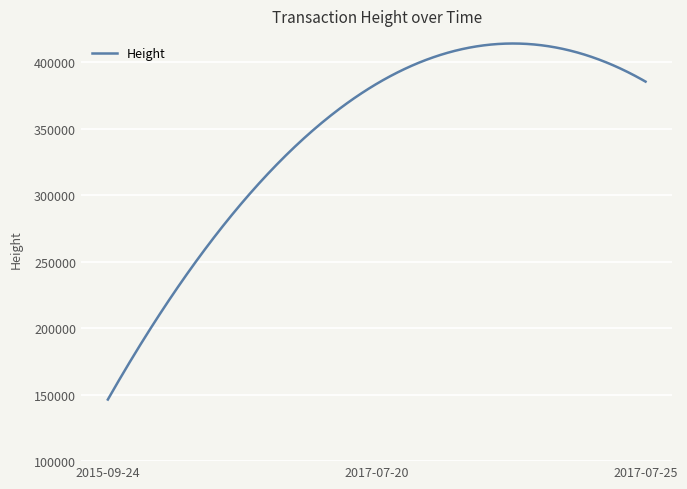

What is the smallest value displayed?

146357.0